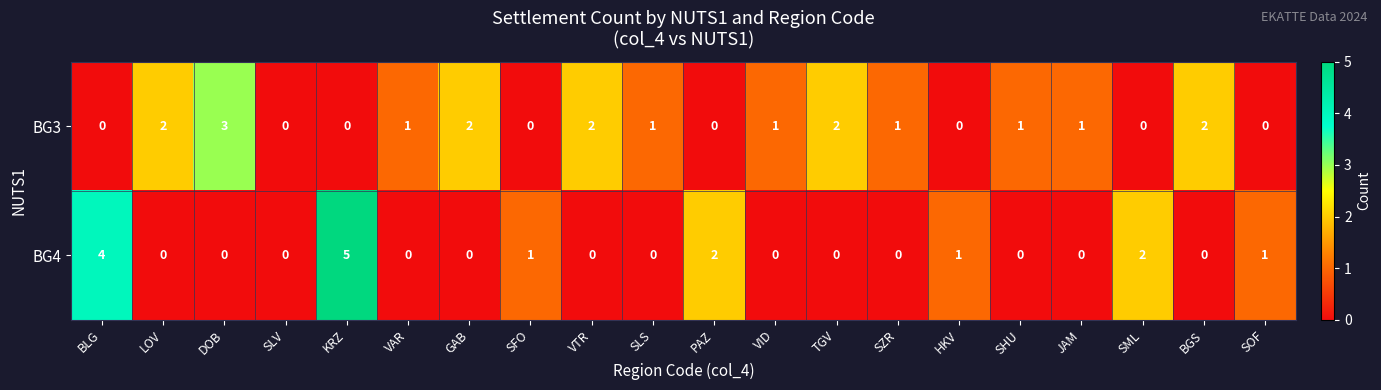

Which series has the largest range (max minus min)?

BG4